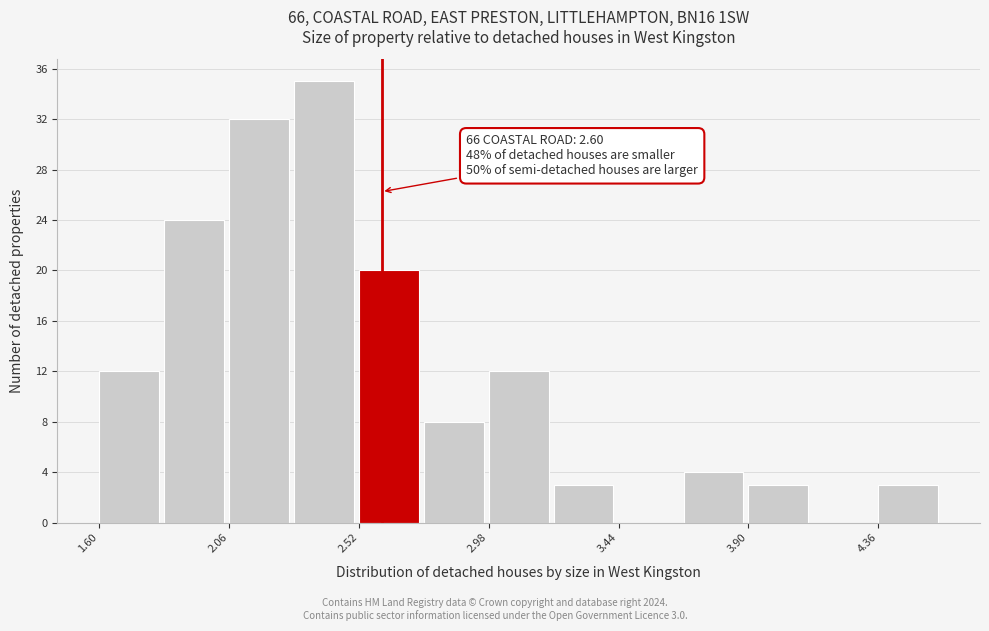

Over which range of the x-axis is the bar tallest?

2.29 to 2.52